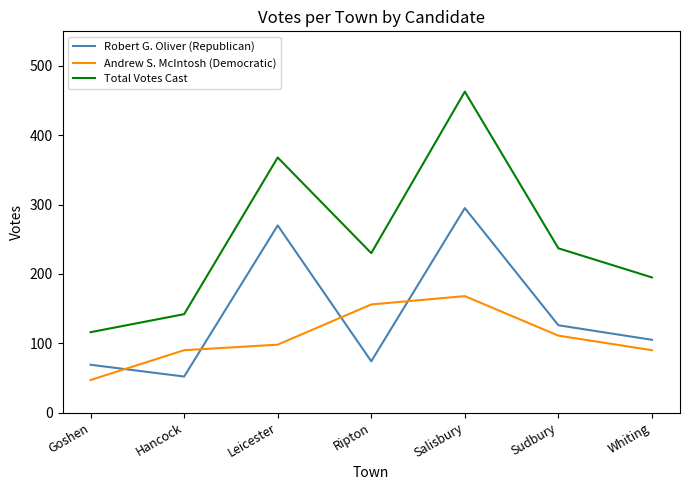

Which series has the largest range (max minus min)?

Total Votes Cast